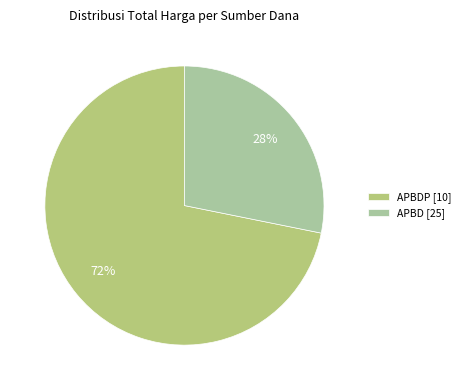

What is the largest slice in the pie chart?

APBDP [10]